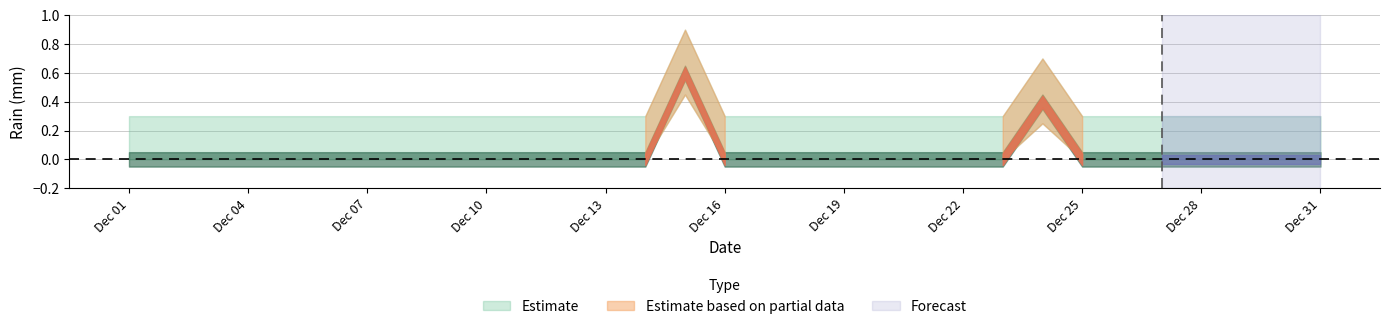

How many values exceed 0?

2